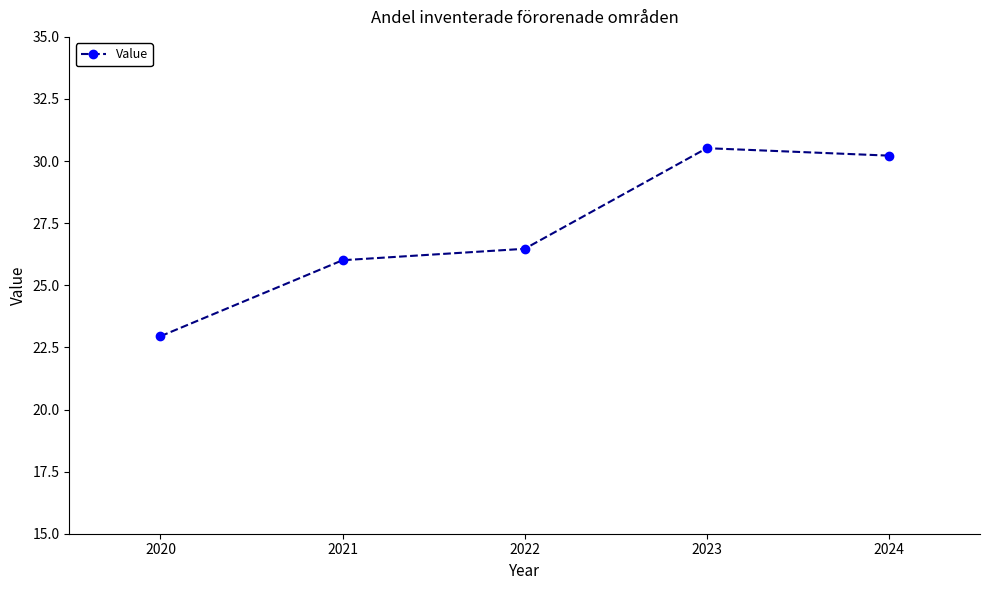

At which label is the value closest to 26?

2021